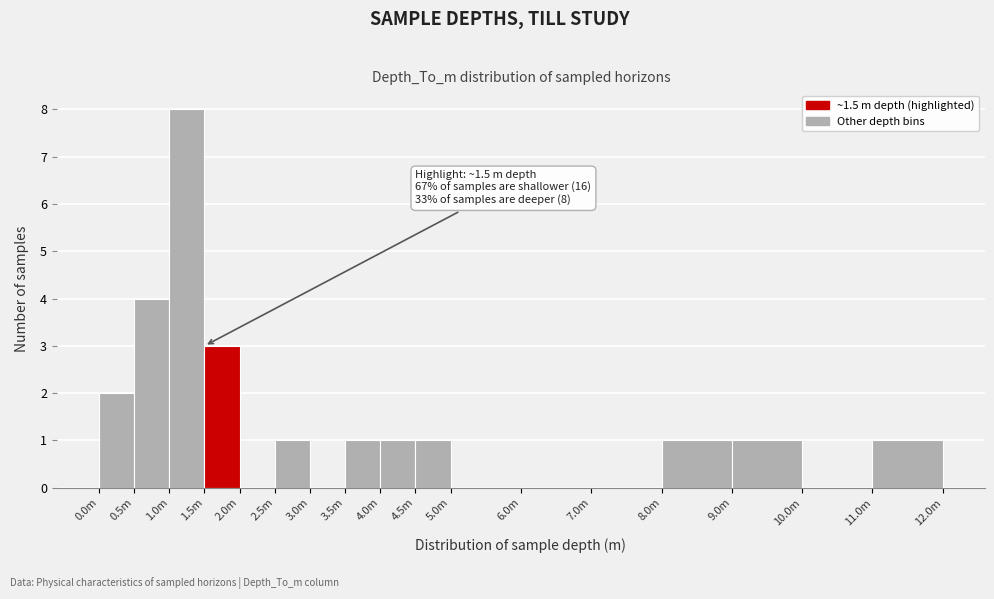

Reading left to right, transcribe all the data shown in this chart.

0.0m=2	0.5m=4	1.0m=8	1.5m=3	2.0m=0	2.5m=1	3.0m=0	3.5m=1	4.0m=1	4.5m=1	5.0m=0	6.0m=0	7.0m=0	8.0m=1	9.0m=1	10.0m=0	11.0m=1